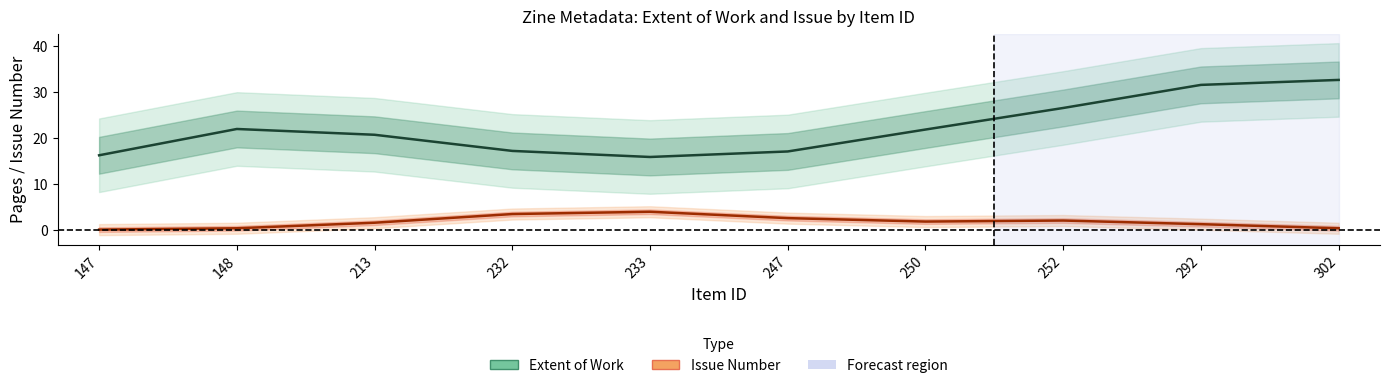

Where is the first local minimum for Issue Number?

250